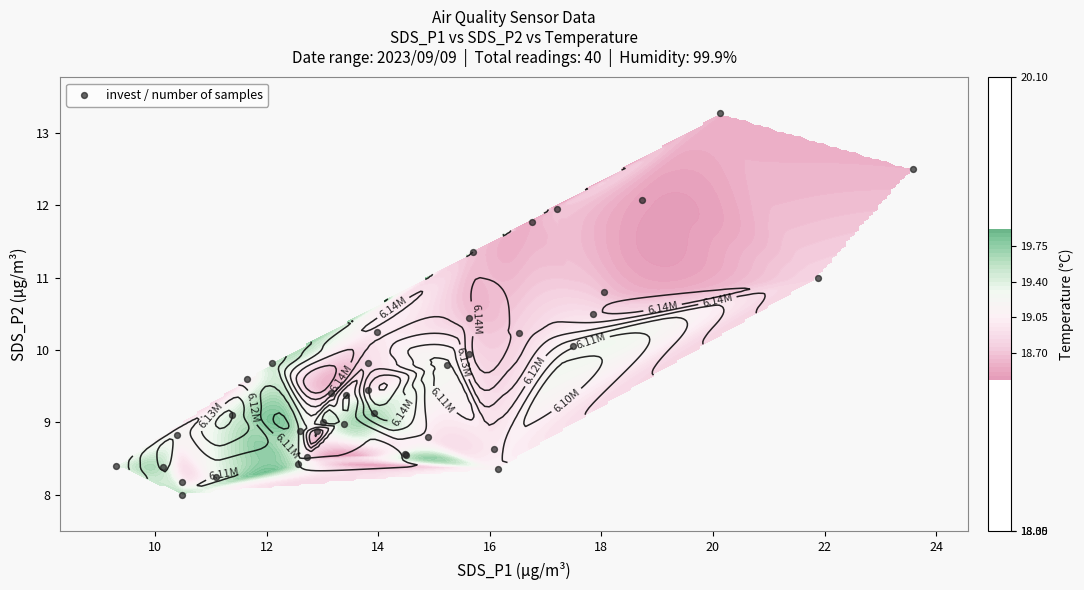

How many series are shown in this chart?

1